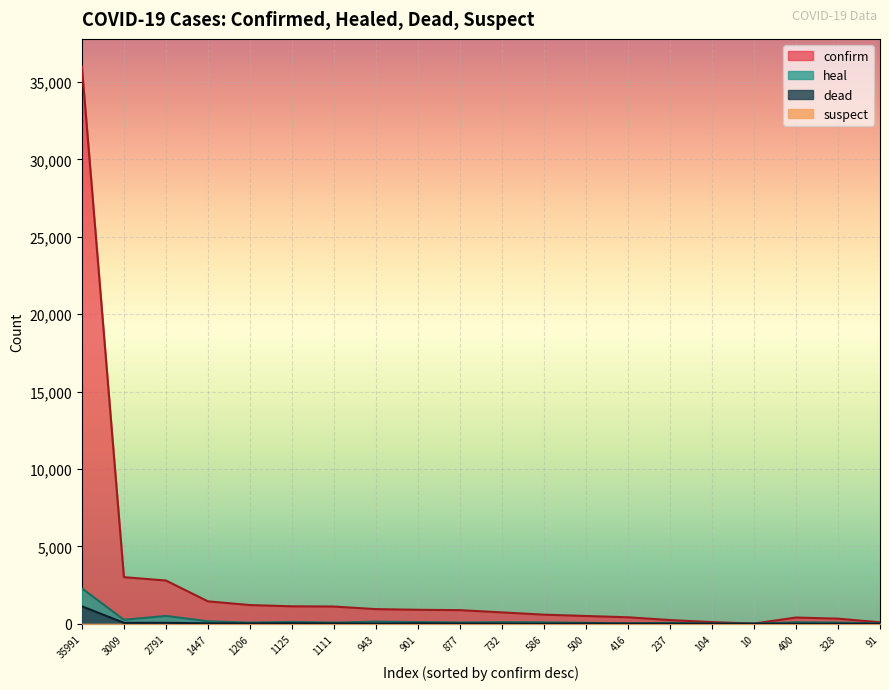

What is the maximum value shown in the chart?

35991